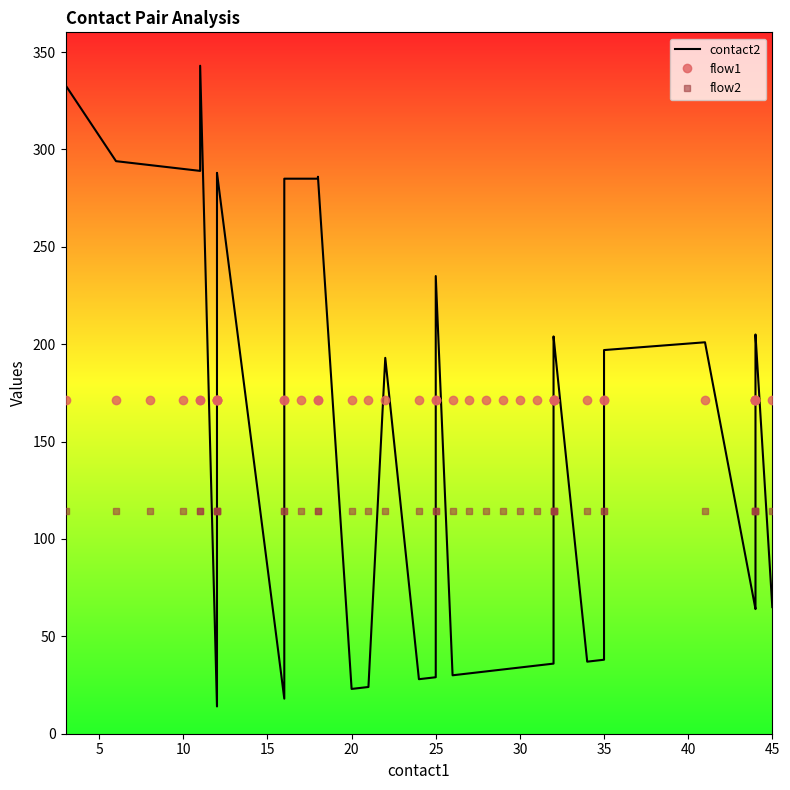

List the series in order of their peak value, highest first.

contact2, flow1, flow2